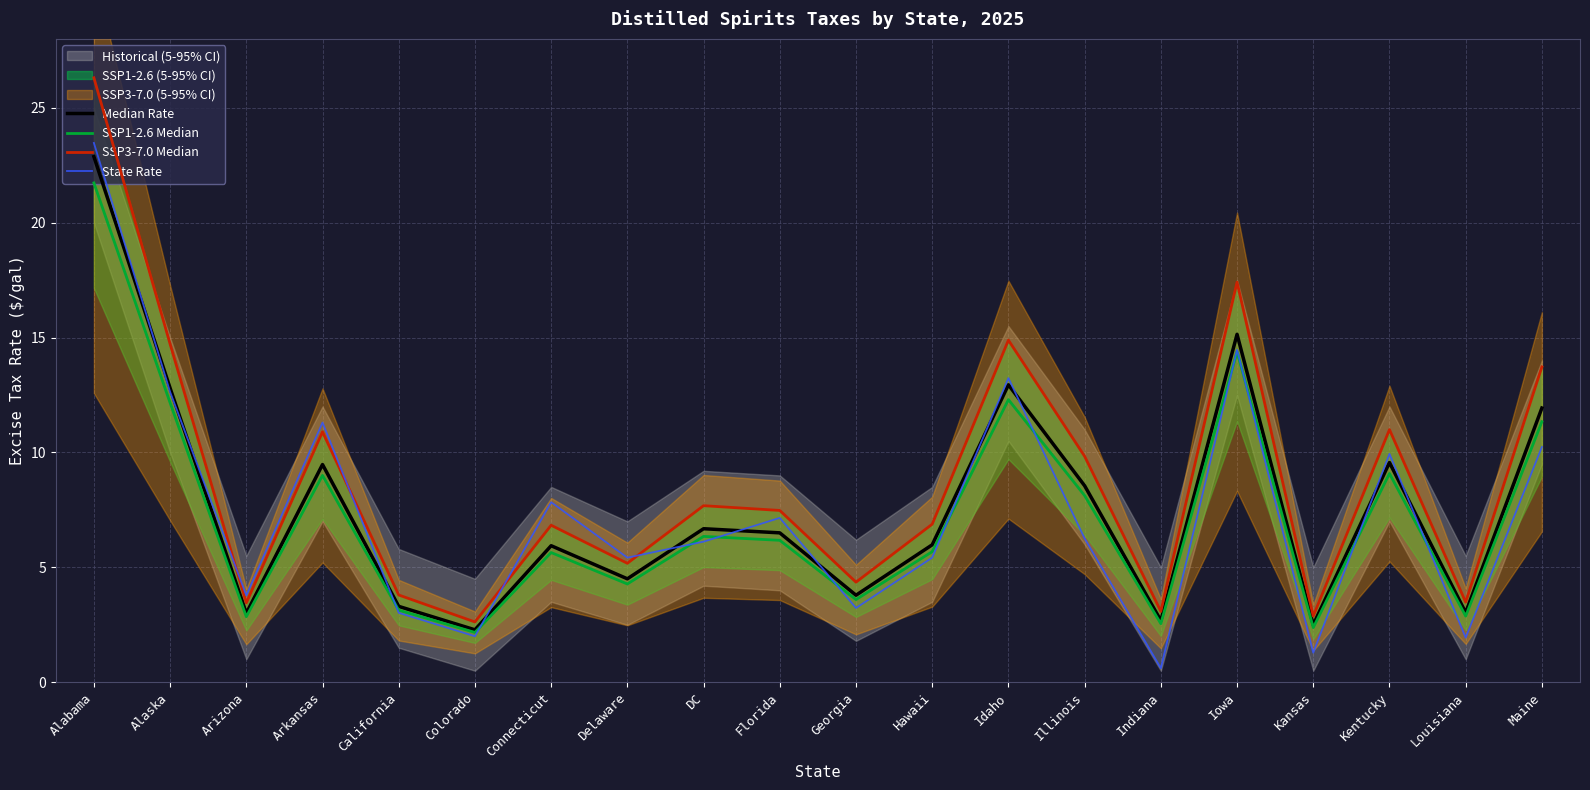

Reading left to right, list all the values displayed in this chart.

Median Rate: 22.9	12.8	3.0	9.5	3.3	2.3	5.9	4.5	6.7	6.5	3.8	6.0	12.9	8.6	2.7	15.1	2.5	9.6	3.0	11.9
SSP1-2.6 Median: 21.7	12.2	2.8	9.0	3.1	2.2	5.6	4.3	6.3	6.2	3.6	5.7	12.3	8.1	2.5	14.4	2.4	9.1	2.9	11.3
SSP3-7.0 Median: 26.3	14.7	3.4	10.9	3.8	2.6	6.8	5.2	7.7	7.5	4.4	6.9	14.9	9.8	3.1	17.4	2.9	11.0	3.5	13.7
State Rate: 23.5	12.6	3.8	11.3	3.0	2.0	7.8	5.4	6.1	7.2	3.2	5.4	13.2	6.3	0.6	14.5	1.3	9.9	1.9	10.2